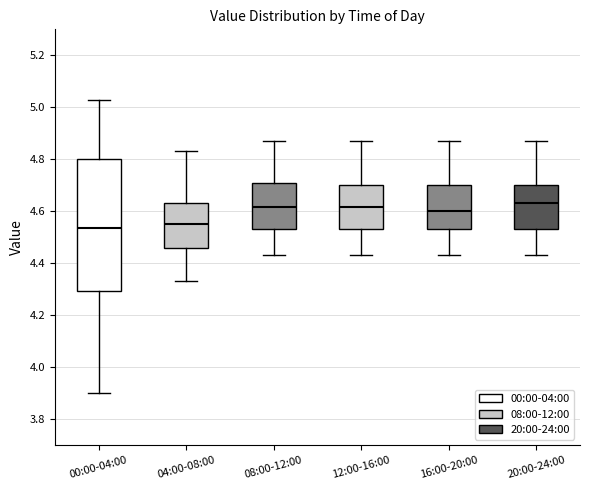

Reading left to right, transcribe this box plot: for each box, give where its median line is, the range the box spans, and where its two whiskers end, as read against the y-axis. The values are not printed on the chart, so give them approximately, as read against the axis.

00:00-04:00: median 4.54, box 4.30 to 4.80, whiskers 3.90 to 5.04
04:00-08:00: median 4.56, box 4.46 to 4.64, whiskers 4.34 to 4.84
08:00-12:00: median 4.62, box 4.54 to 4.70, whiskers 4.44 to 4.88
12:00-16:00: median 4.62, box 4.54 to 4.70, whiskers 4.44 to 4.88
16:00-20:00: median 4.60, box 4.54 to 4.70, whiskers 4.44 to 4.88
20:00-24:00: median 4.64, box 4.54 to 4.70, whiskers 4.44 to 4.88